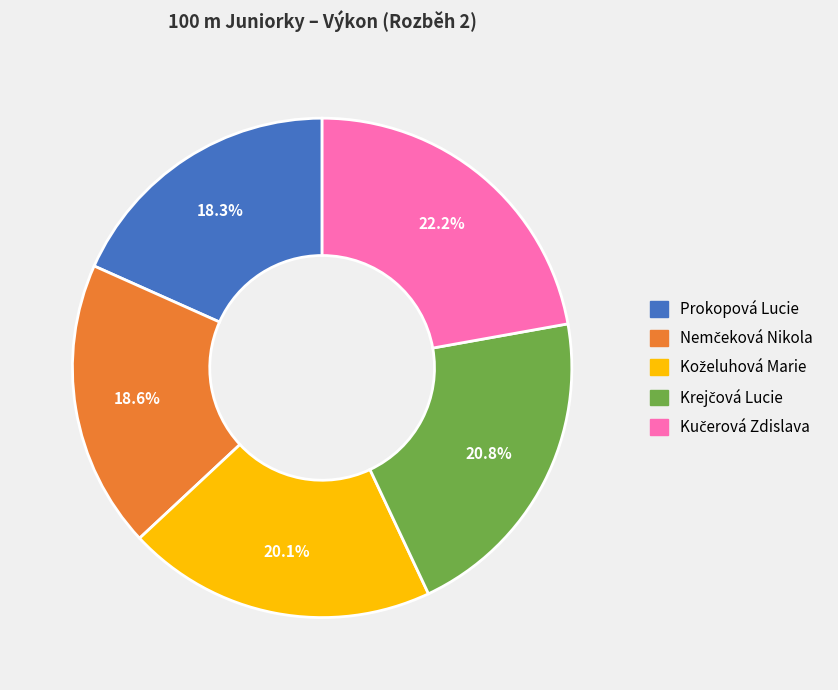

Is it true that Prokopová Lucie is 4% of the pie?

False